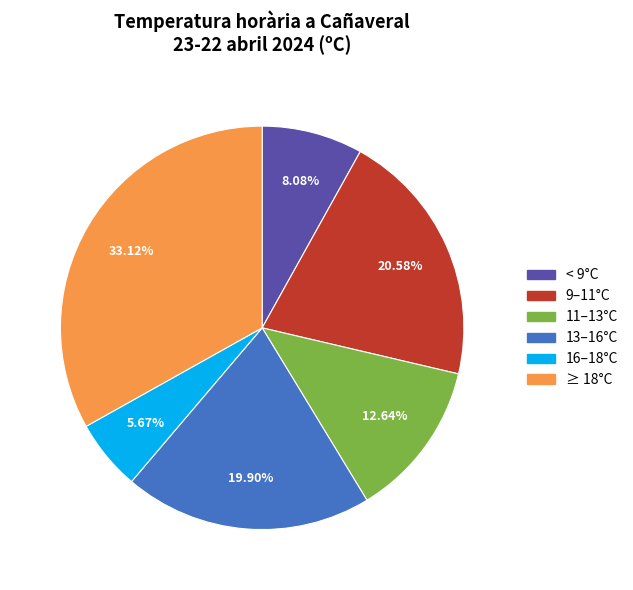

How many slices are in this pie chart?

6